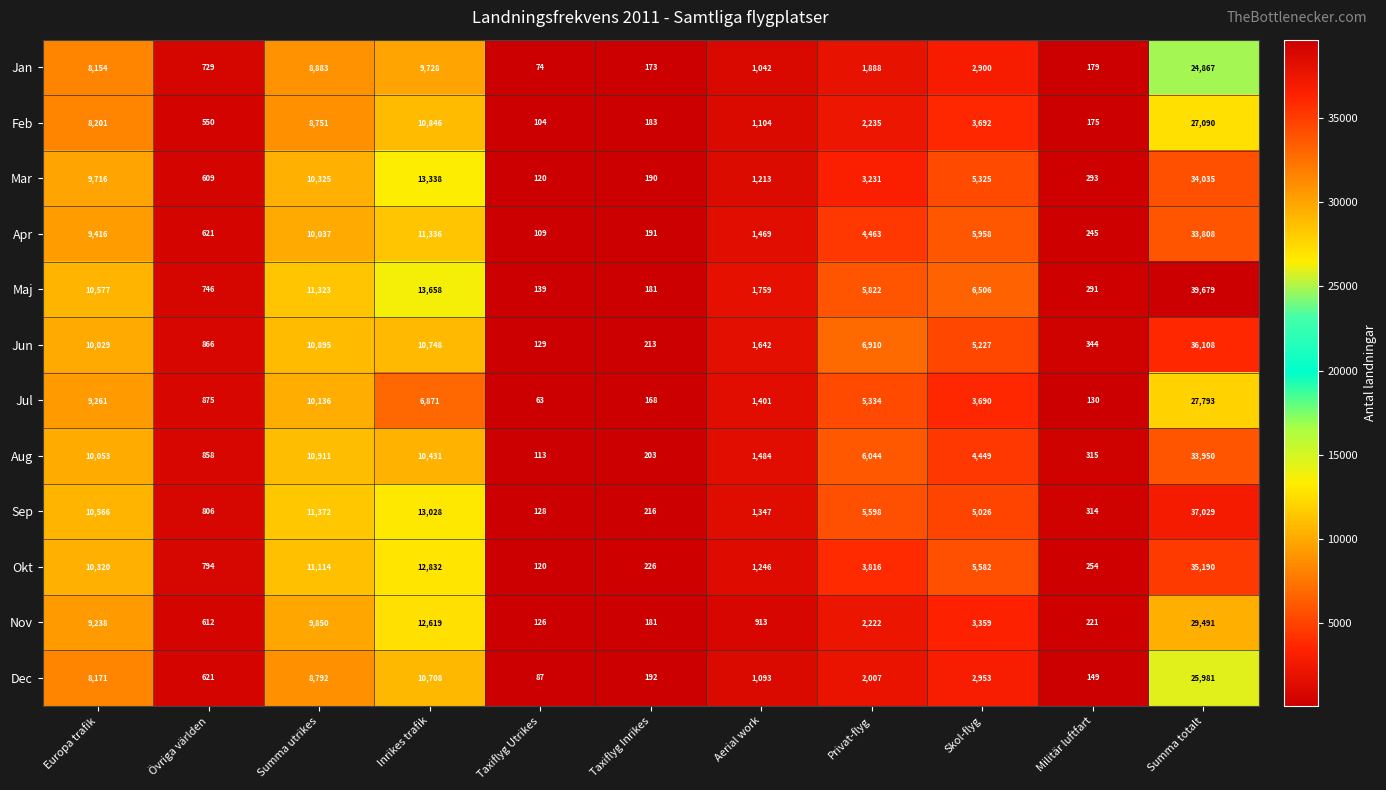

At how many categories does at least one series exceed 8669?

4